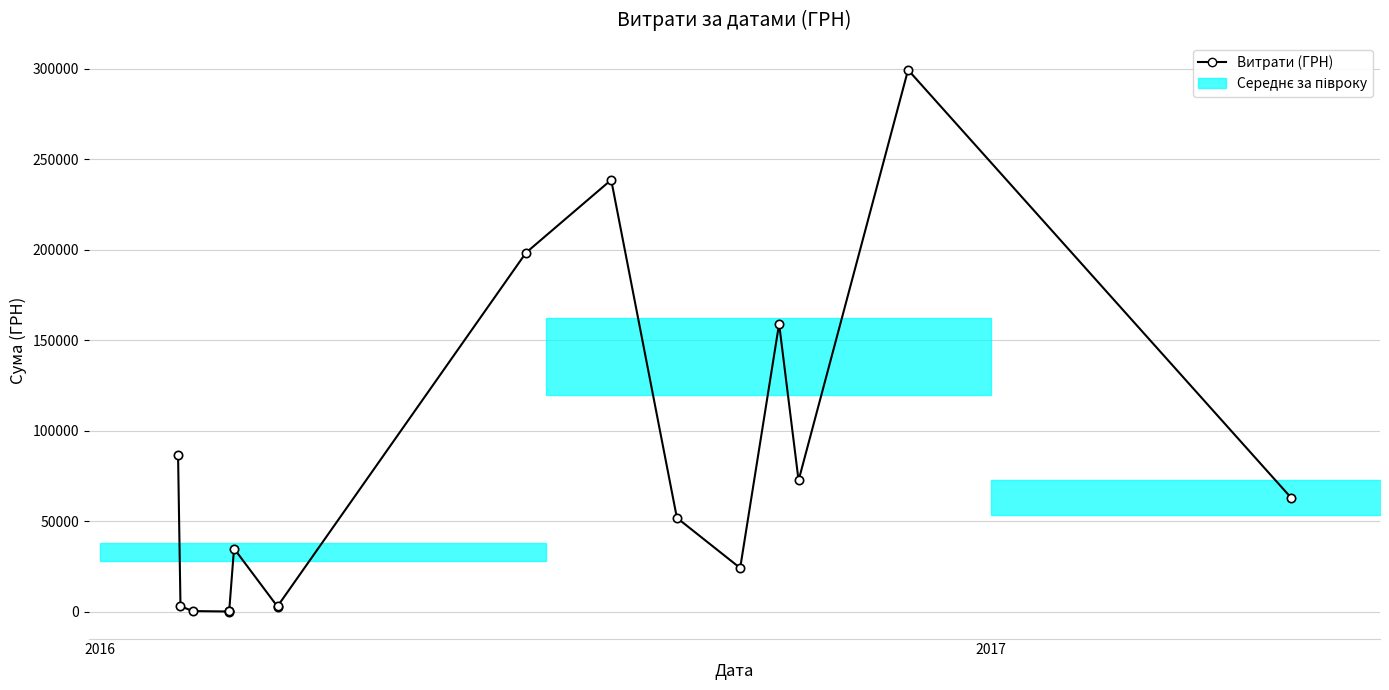

What is the smallest value displayed?

79.1